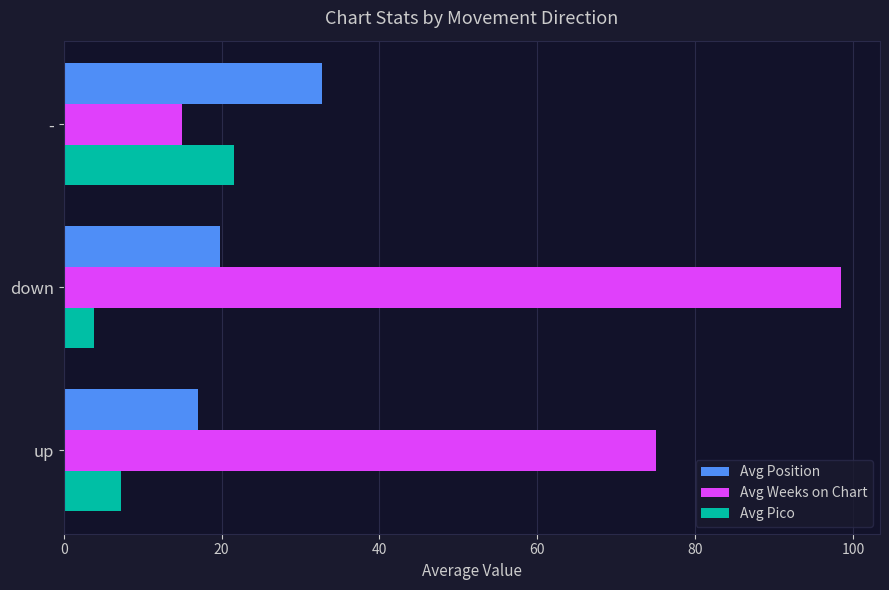

At which label does Avg Position reach its peak?

-